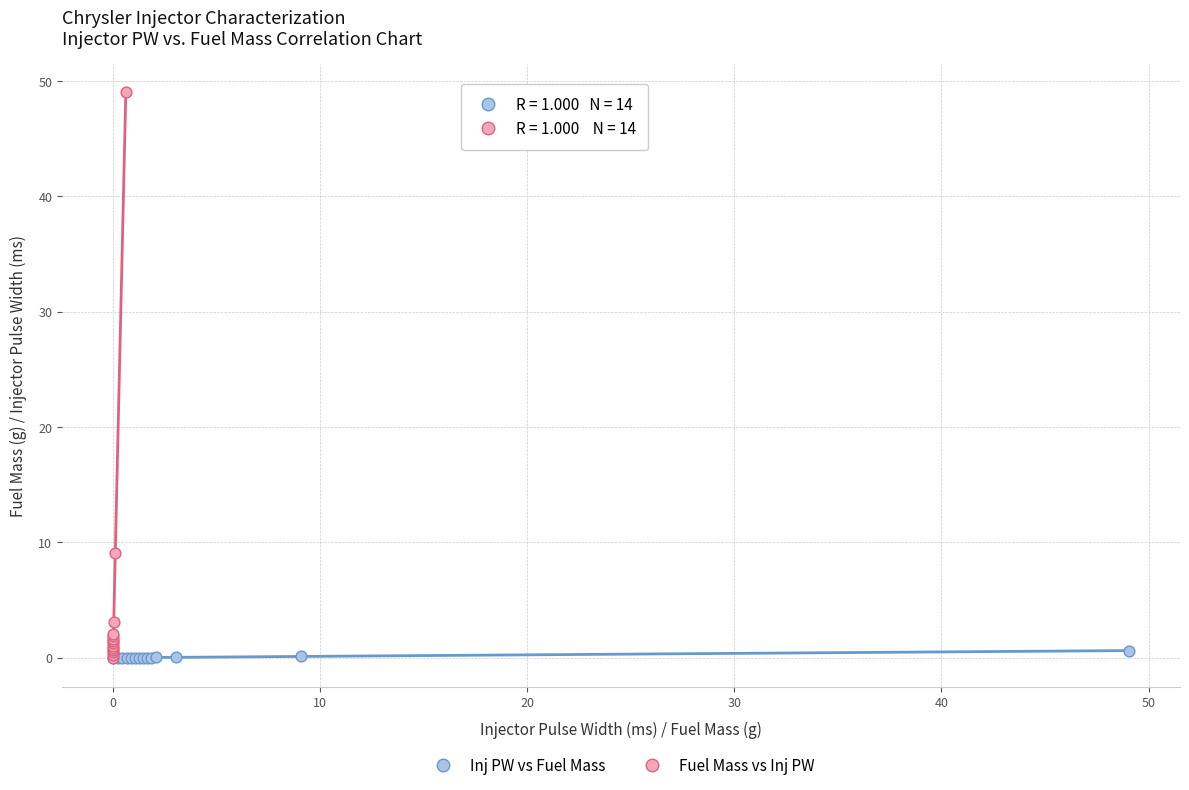

Which series contains the highest Y value?

Fuel Mass vs Inj PW